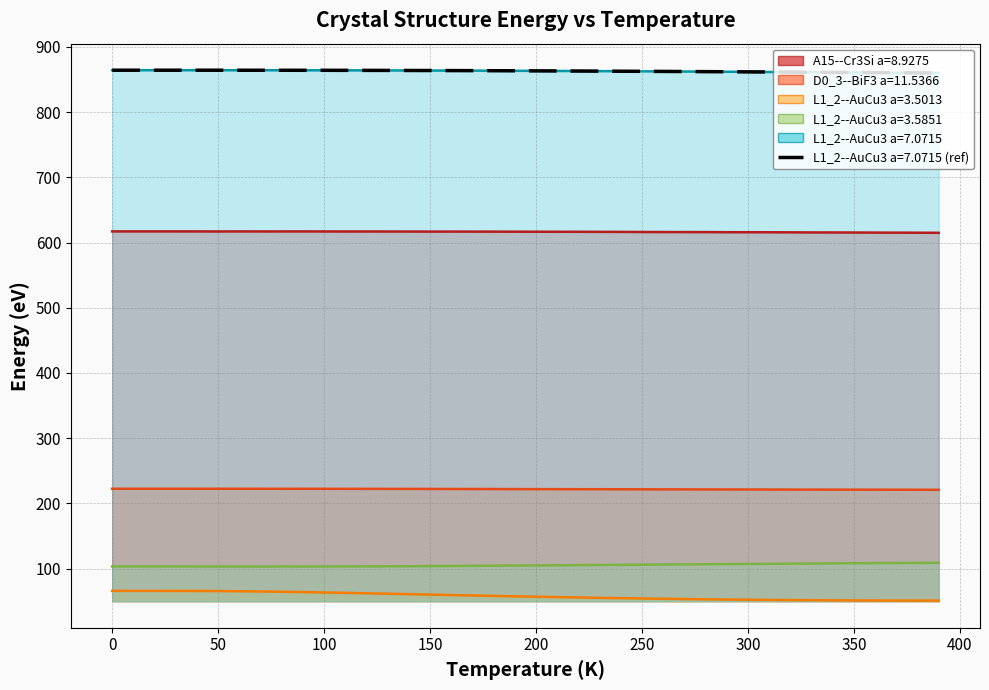

What is the highest value of the L1_2--AuCu3 a=3.5013 series?

65.7